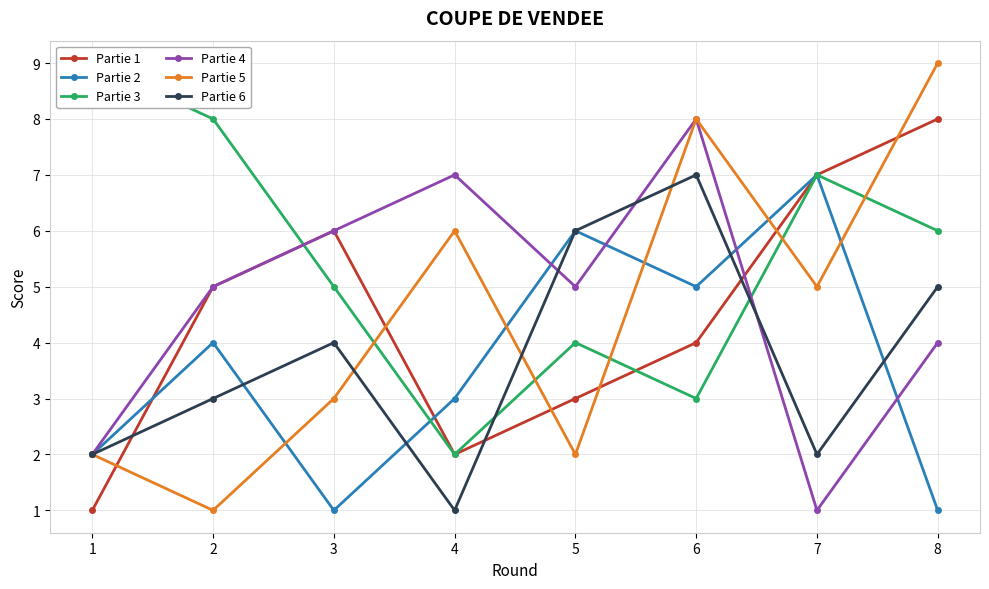

Rank the categories by Partie 4 value from lowest to highest.

7, 1, 8, 2, 5, 3, 4, 6